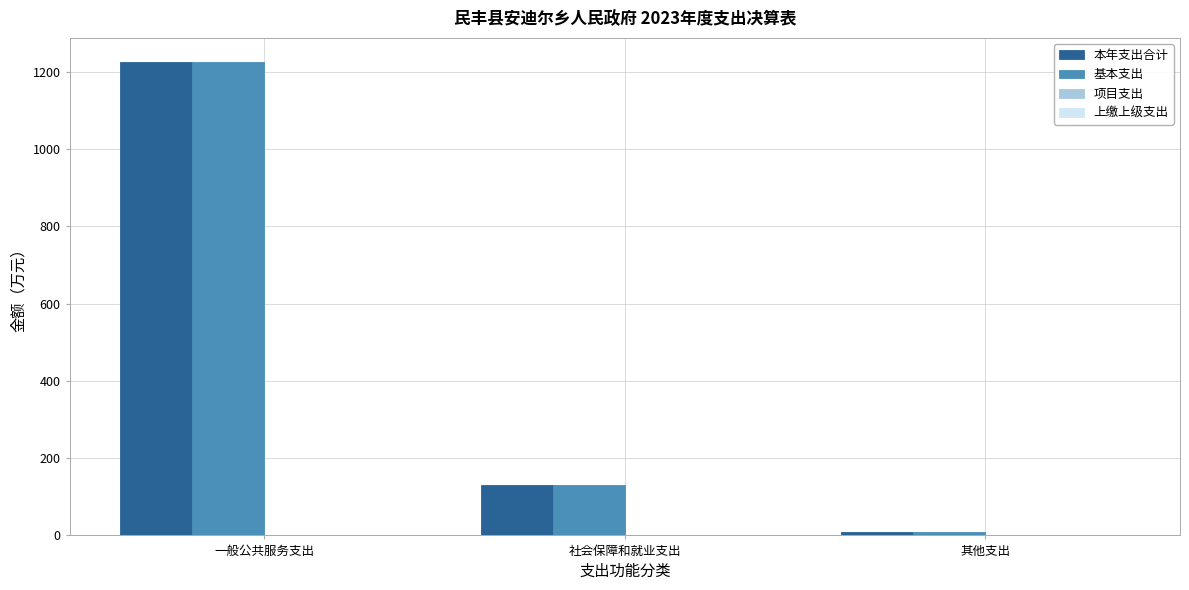

What is the approximate value of 本年支出合计 at 社会保障和就业支出?

130.9